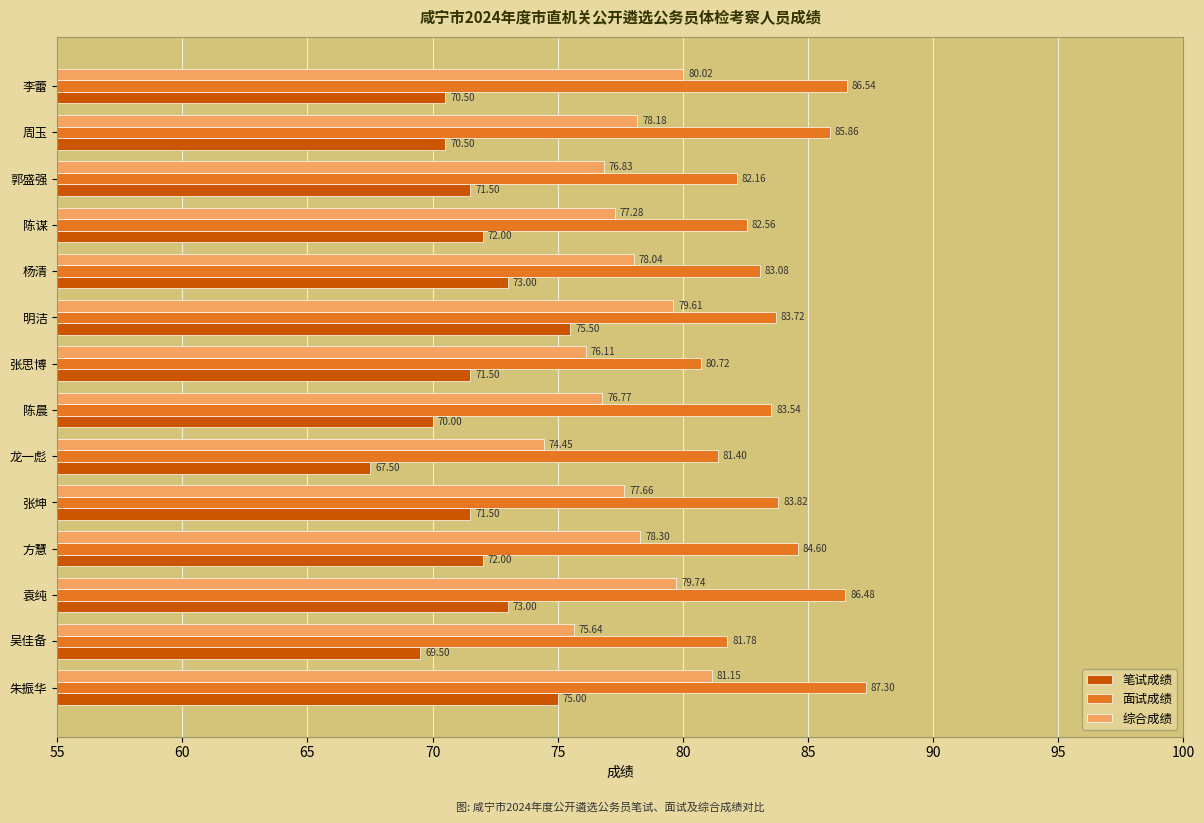

Which series has the largest range (max minus min)?

笔试成绩